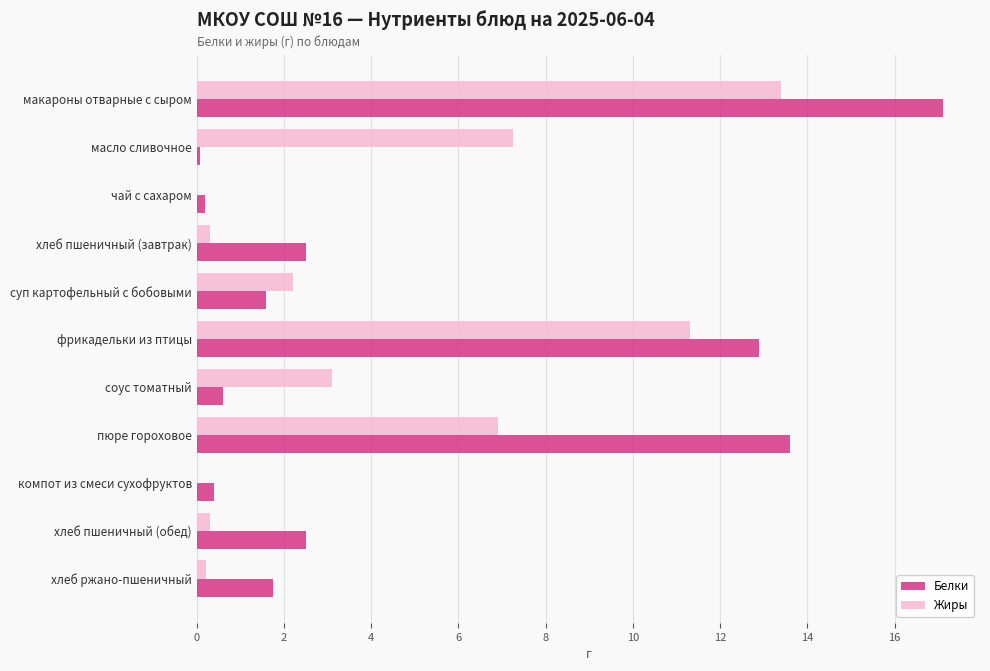

How many data points does each series have?

11